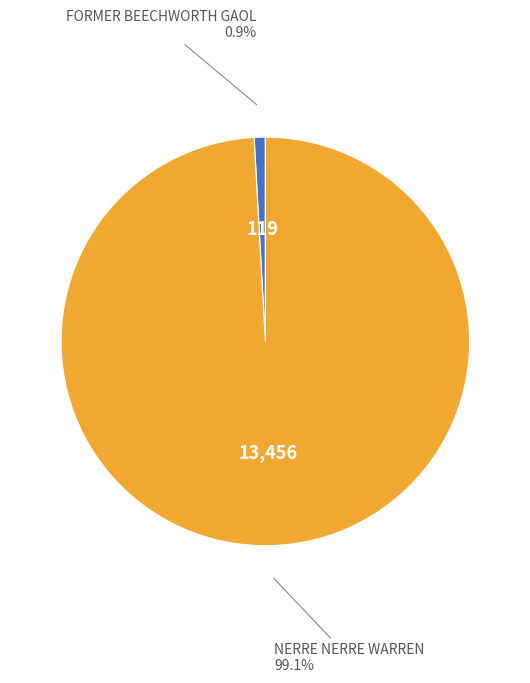

Is it true that NERRE NERRE WARREN is 89% of the pie?

False